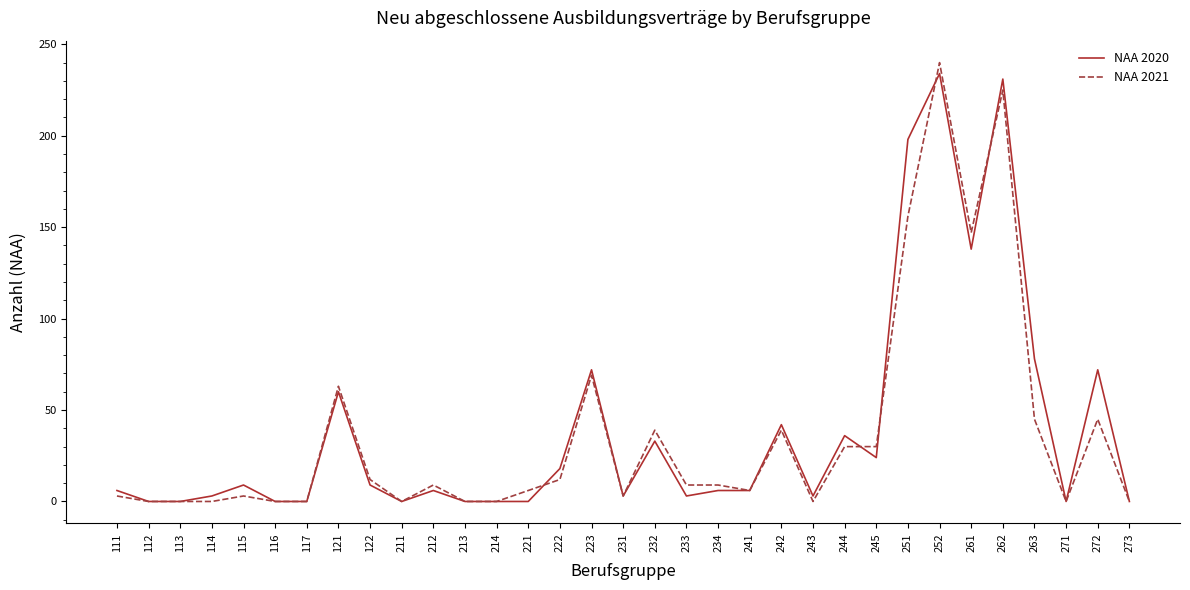

What is the difference between the highest and lowest values at 245?

6